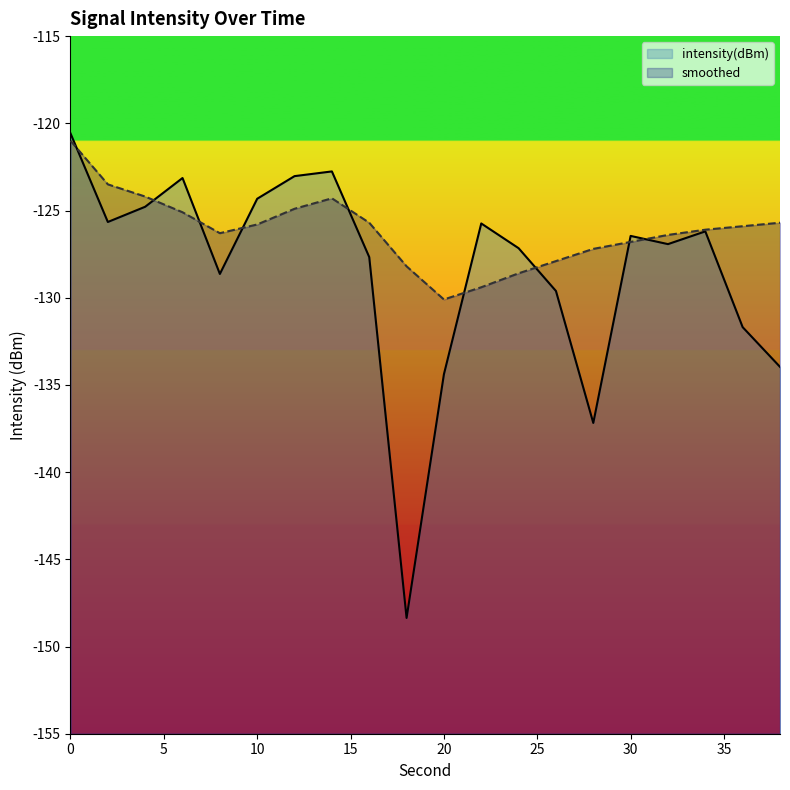

How many lines are shown in the chart?

2